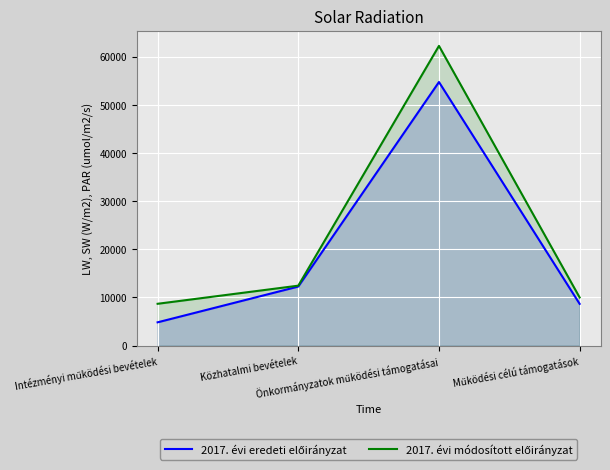

True or false: 2017. évi eredeti előirányzat has more than 0 points higher than both neighbors.

True